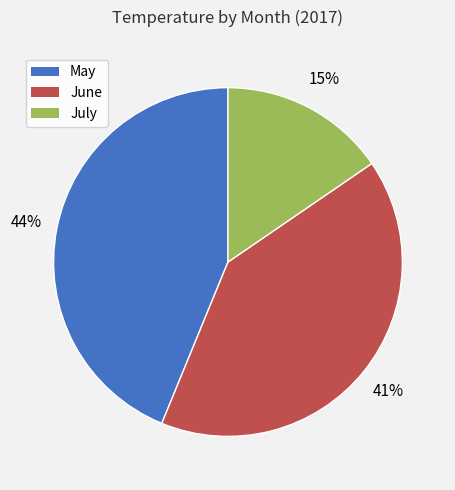

Does any single category account for the majority?

No